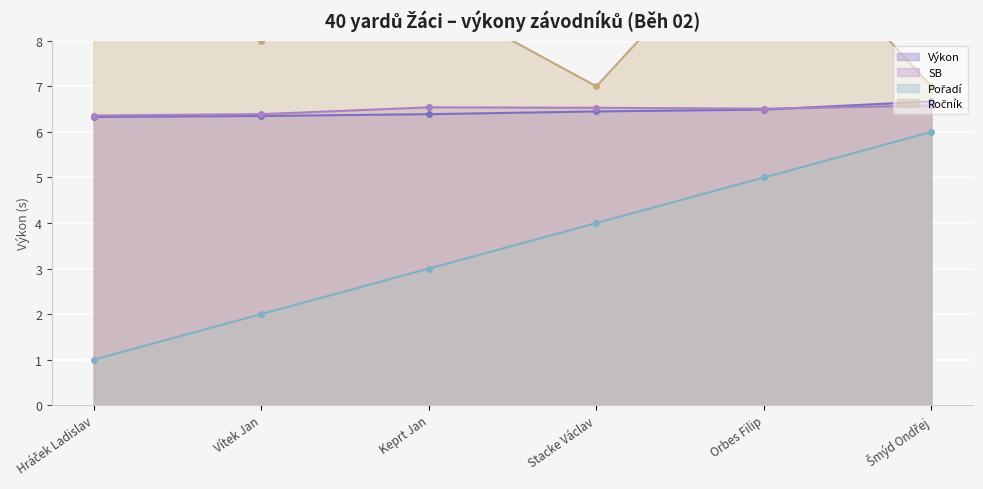

Reading left to right, transcribe all the data shown in this chart.

Pořadí: 1.0	2.0	3.0	4.0	5.0	6.0
Výkon: 6.3	6.3	6.4	6.5	6.5	6.7
SB: 6.4	6.4	6.5	6.5	6.5	6.6
Ročník: 9.0	8.0	9.0	7.0	11.0	7.0